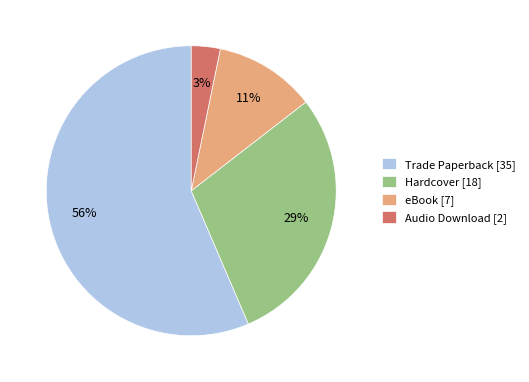

Does Trade Paperback represent more than half of the total?

Yes